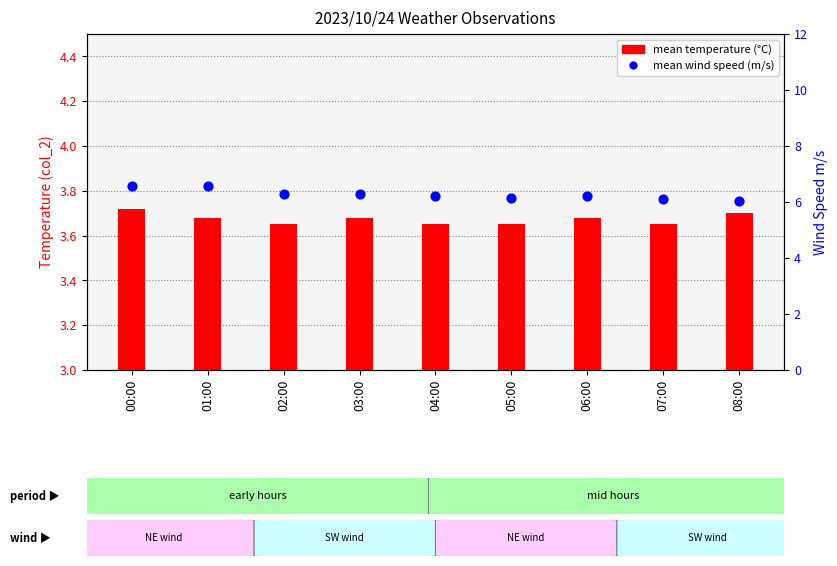

Which series reaches the minimum Y coordinate?

mean temperature (°C)